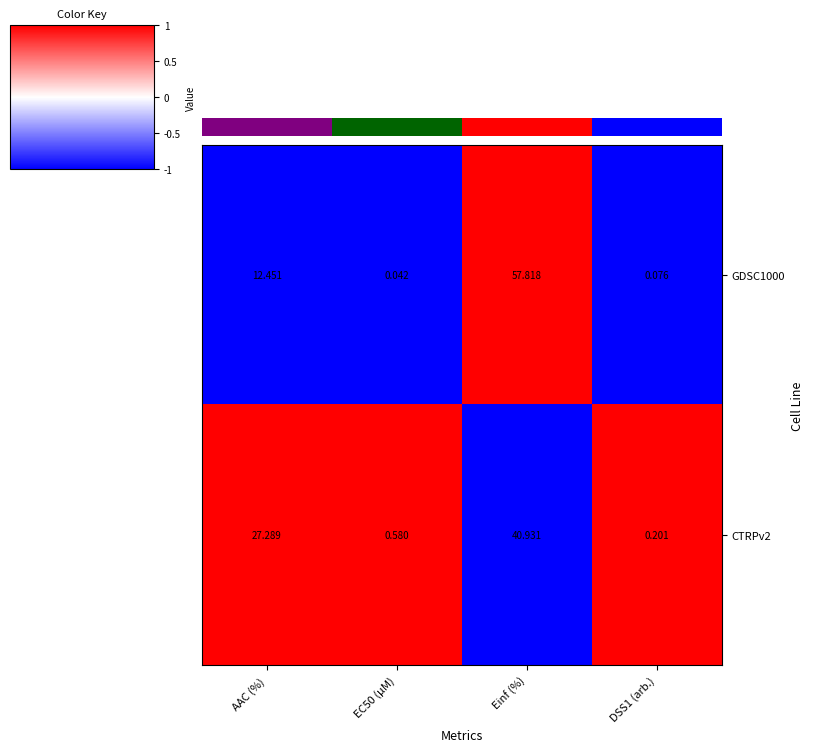

Reading left to right, transcribe all the data shown in this chart.

GDSC1000: AAC (%)=12	EC50 (µM)=0	Einf (%)=58	DSS1 (arb.)=0
CTRPv2: AAC (%)=27	EC50 (µM)=1	Einf (%)=41	DSS1 (arb.)=0